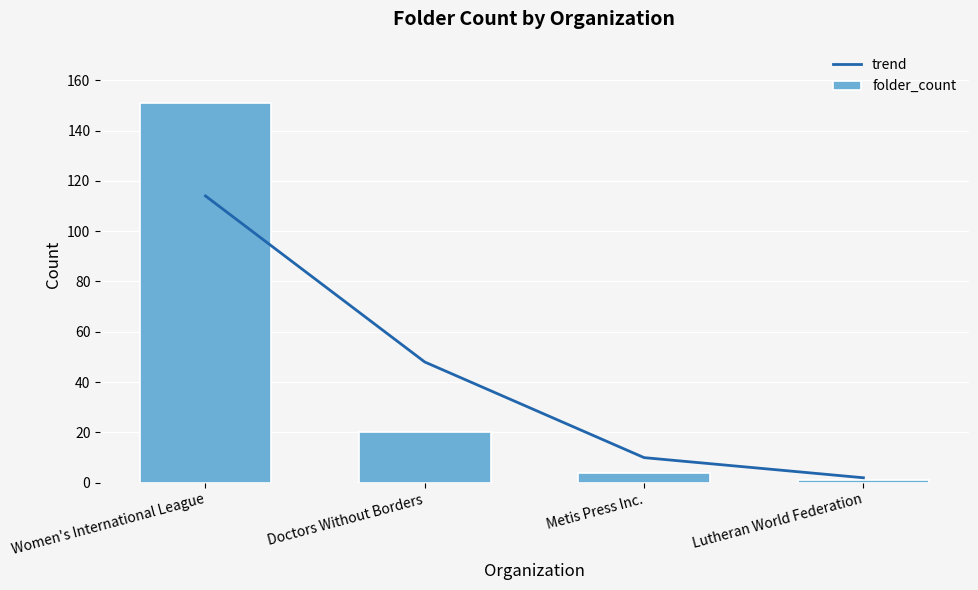

True or false: folder_count has a value of 219 at Women's International League.

False